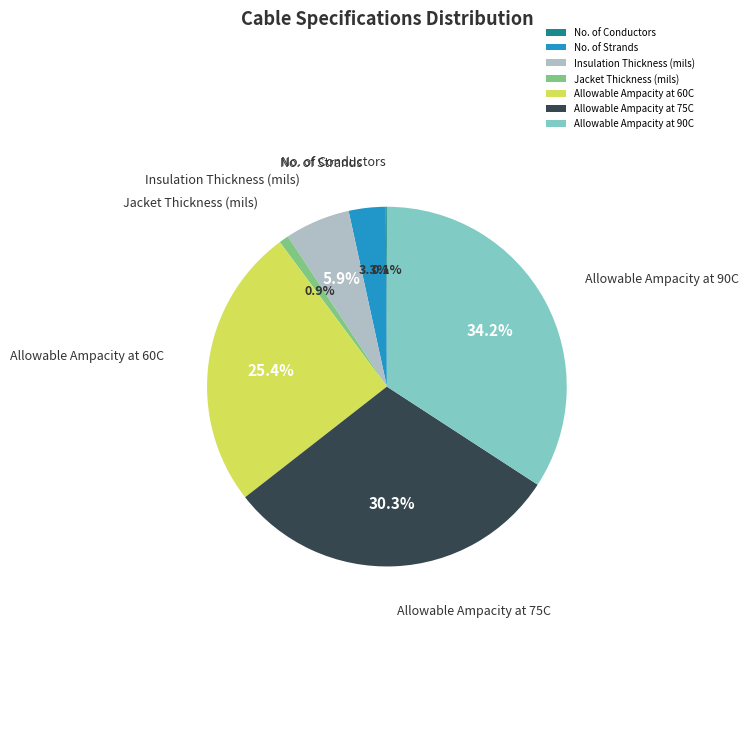

Is there any slice that represents more than half of the pie?

No